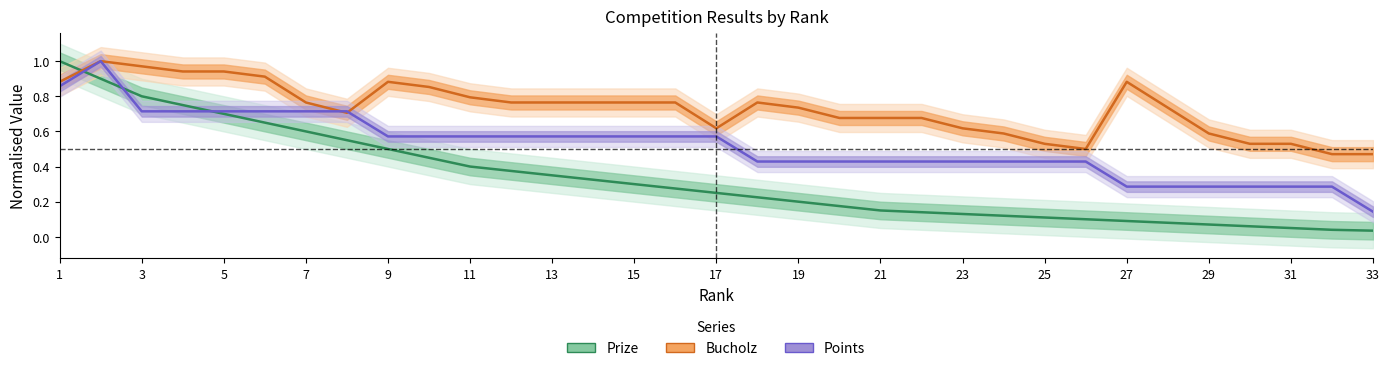

After their last crossing, which series has the higher values: Bucholz or Points?

Bucholz